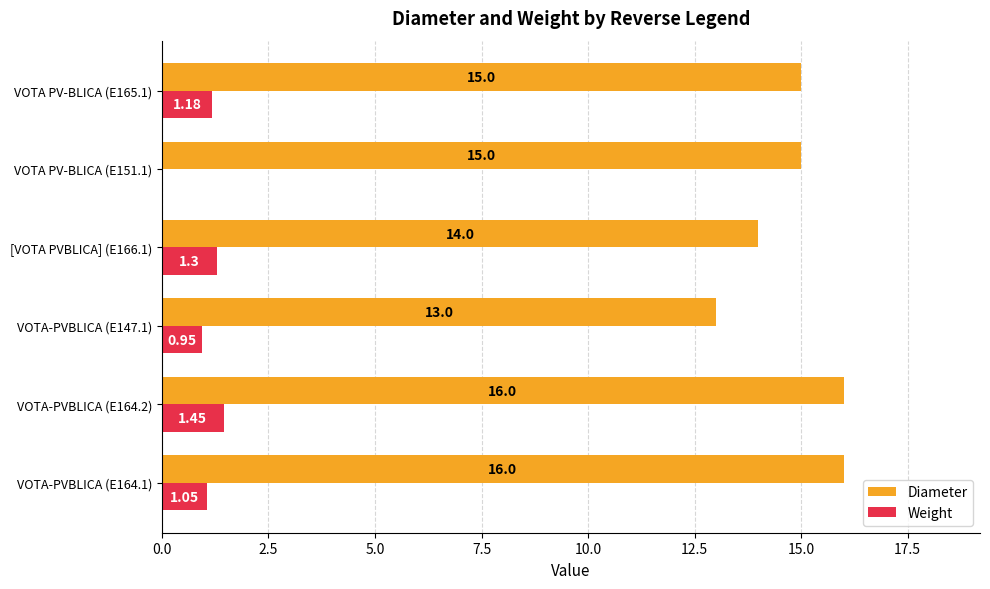

What is the sum of all Weight values?

5.9